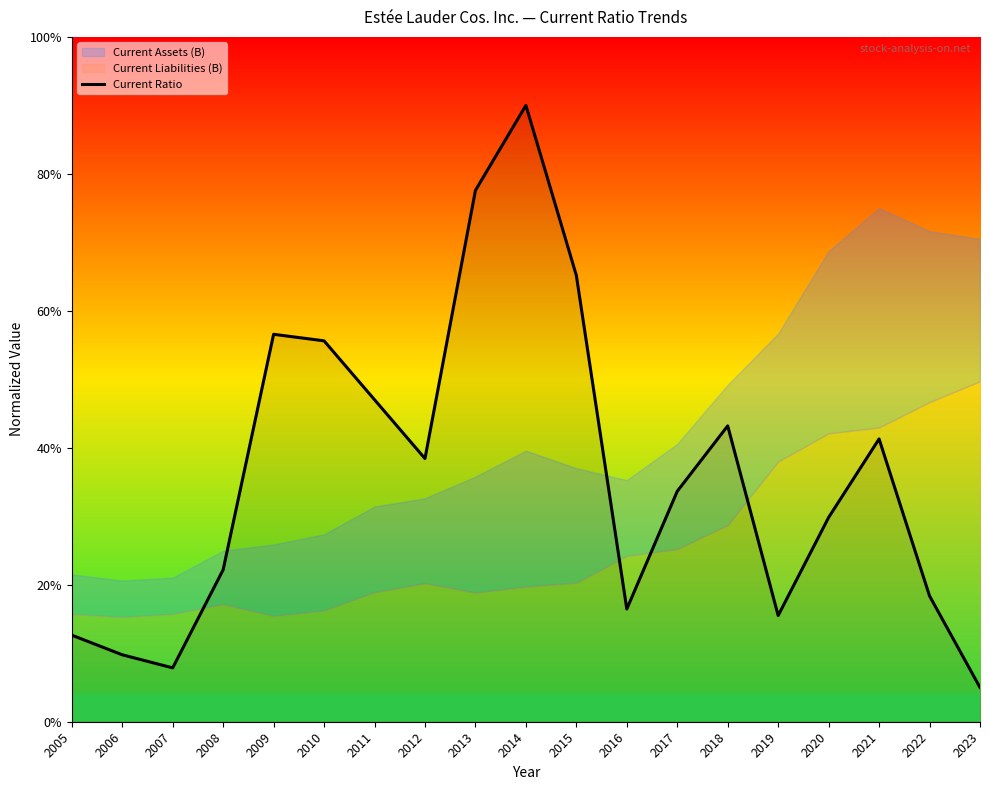

Between 2009 and 2012, which is larger?

2009